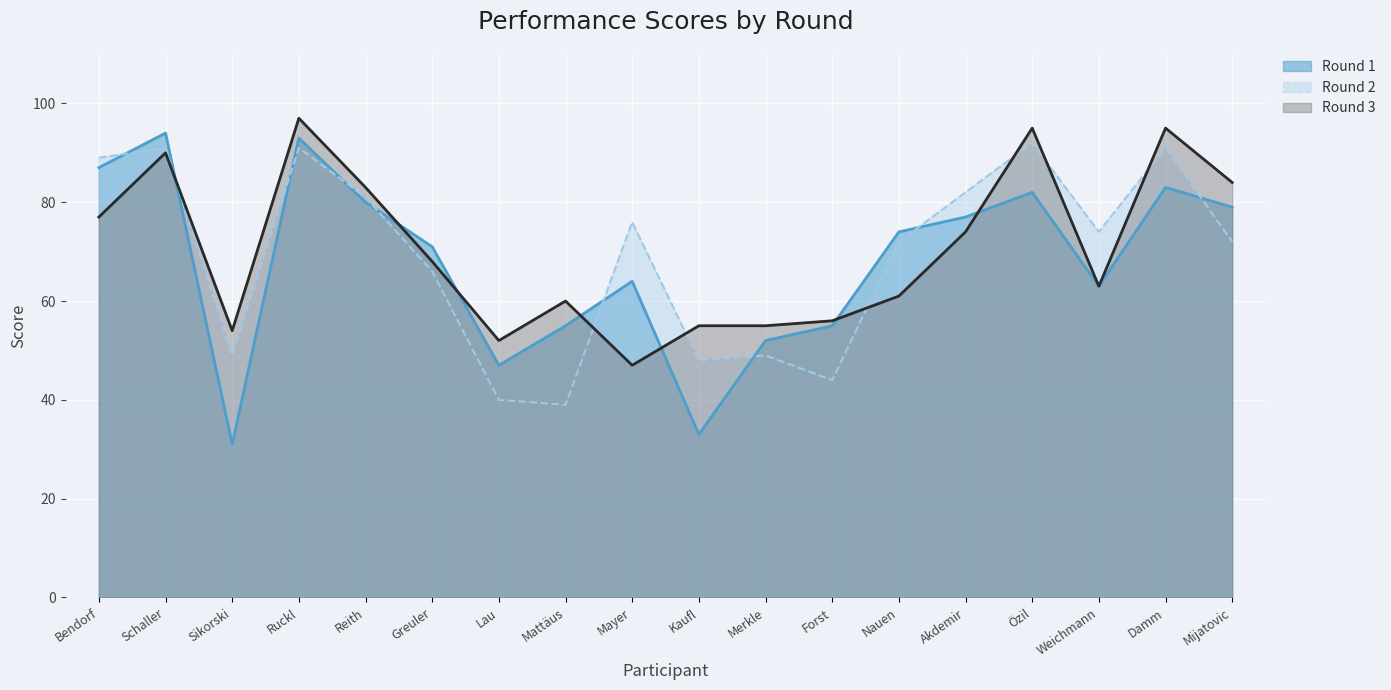

Is it true that Round 3 equals 60 at Mattäus?

True